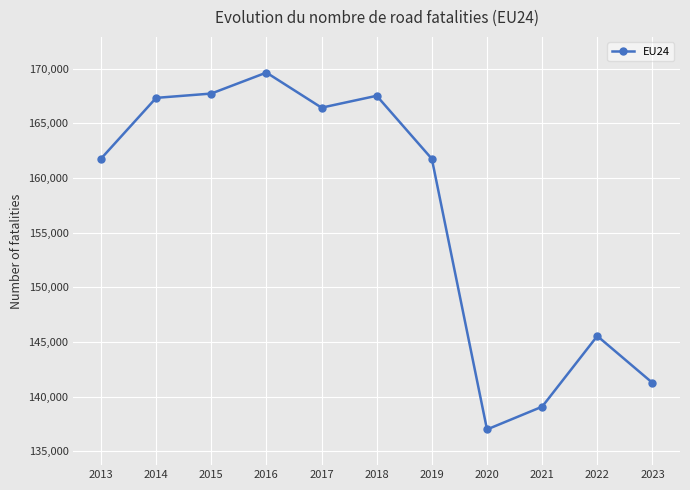

What is the approximate value at 2023?

141275